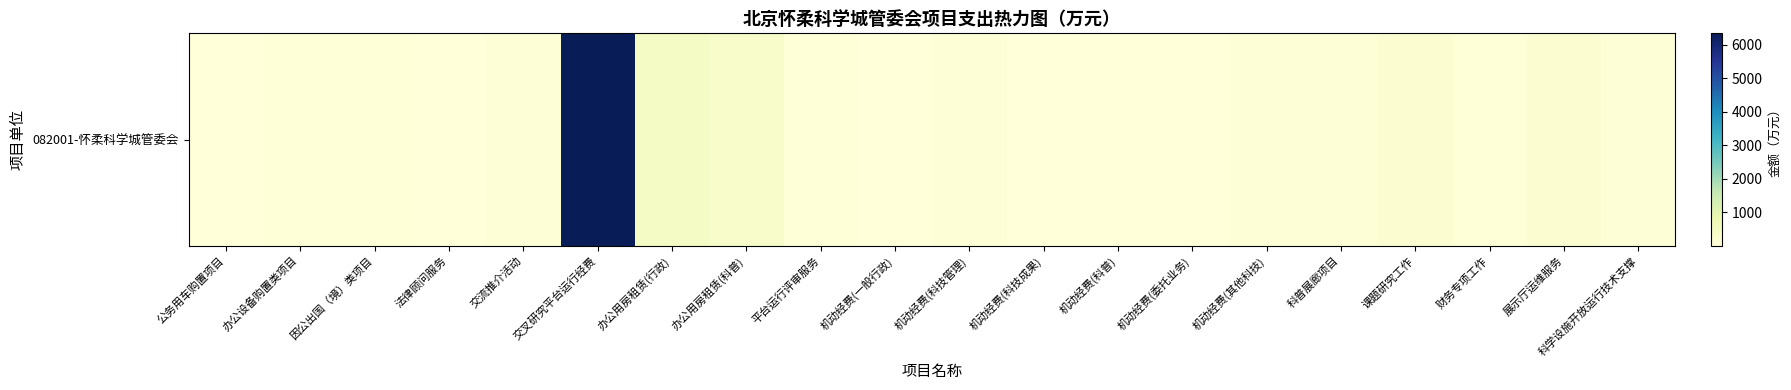

How many data points are above 50?

10